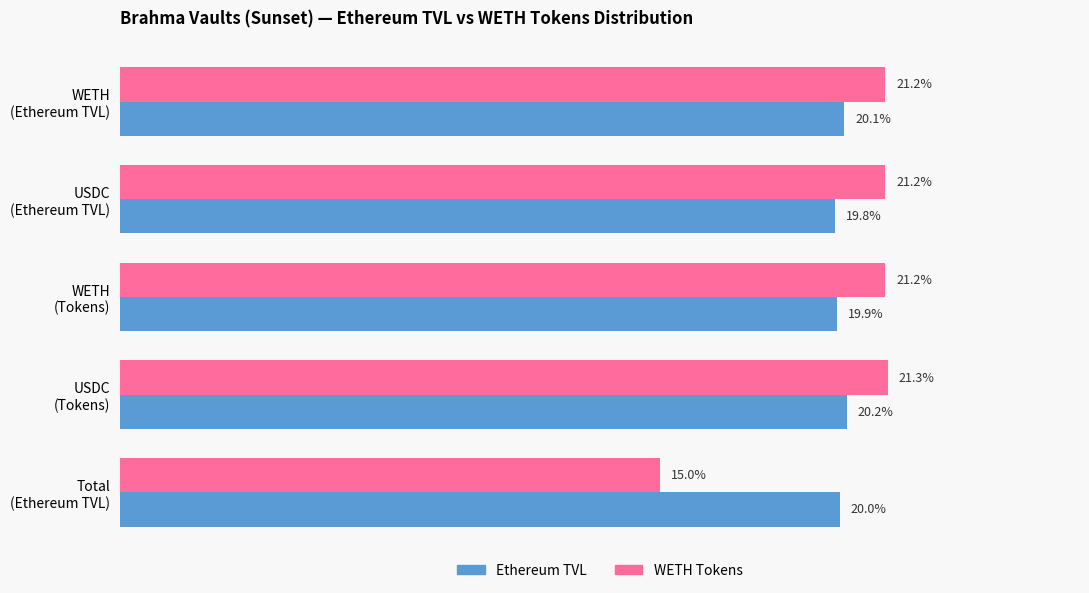

List the series in order of their peak value, lowest first.

Ethereum TVL, WETH Tokens